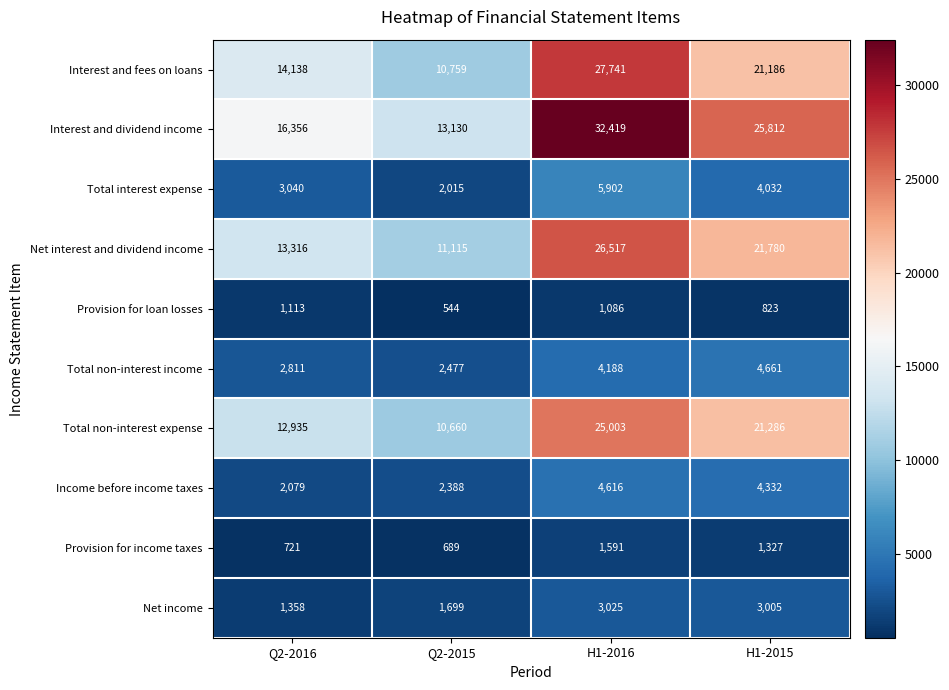

Which category has the lowest value across all series?

Q2-2015